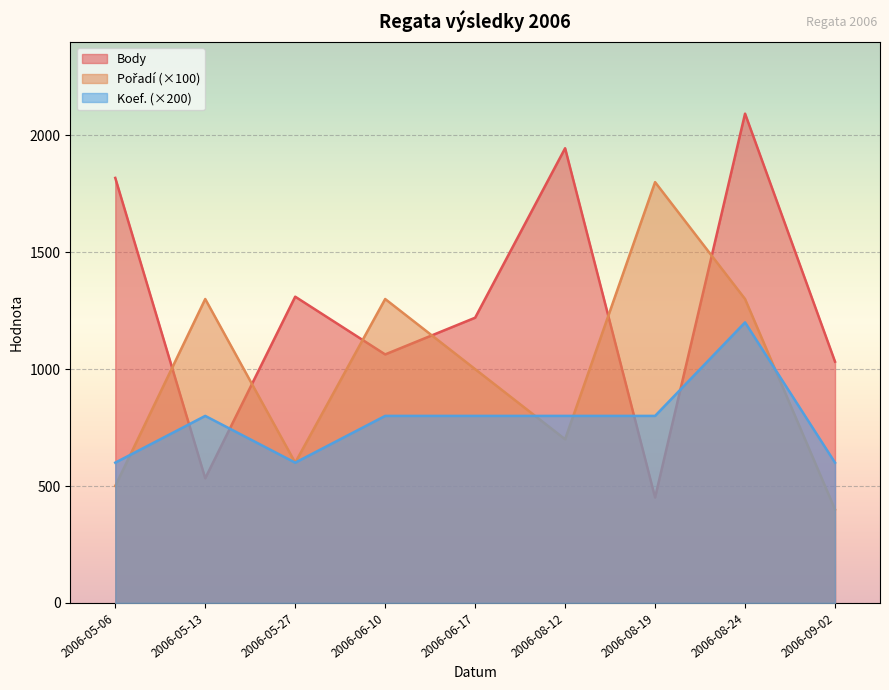

What is the total value across all series at 2006-05-13?

2633